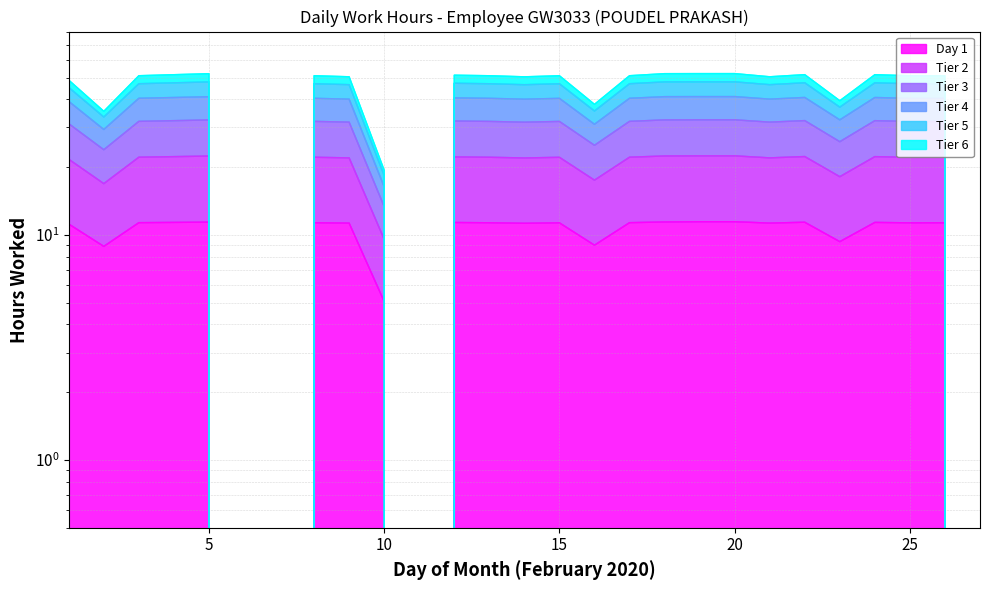

True or false: Tier 5 and Tier 3 cross at least once.

False